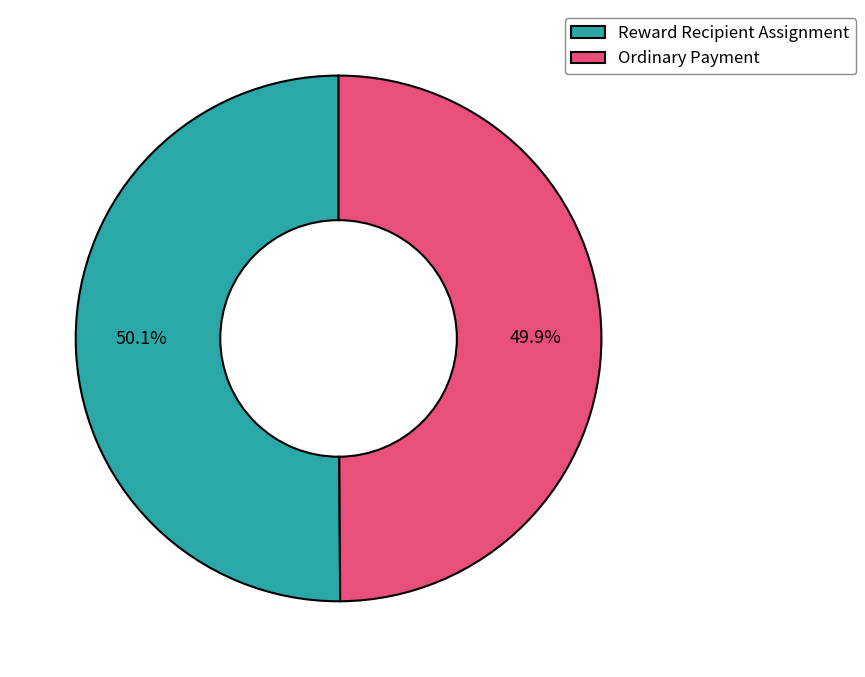

Is it true that Ordinary Payment is 50% of the pie?

True